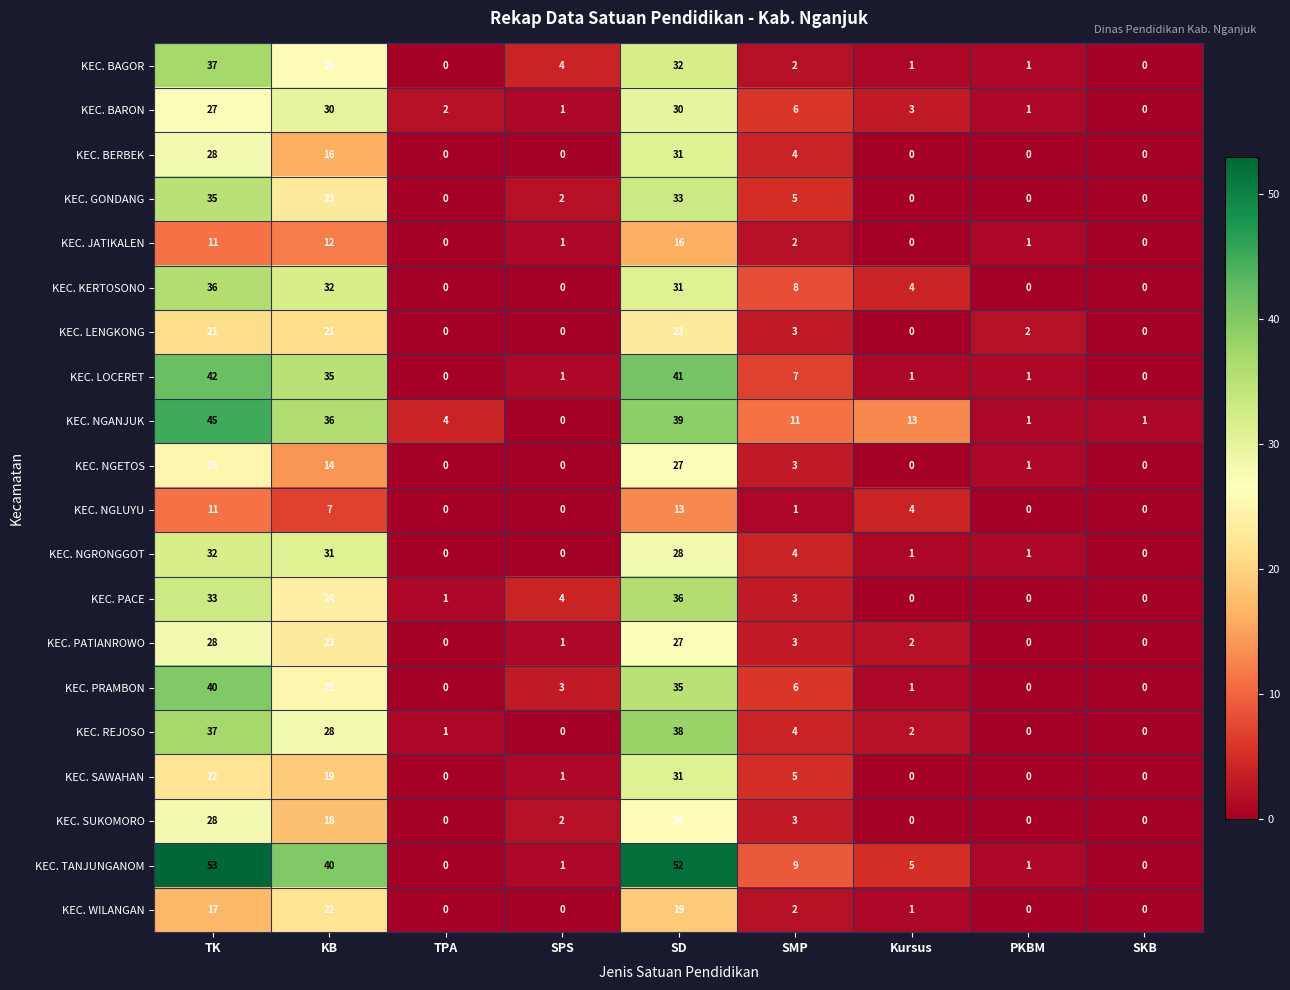

Between KB and SKB, which series saw the biggest shift?

KEC. TANJUNGANOM